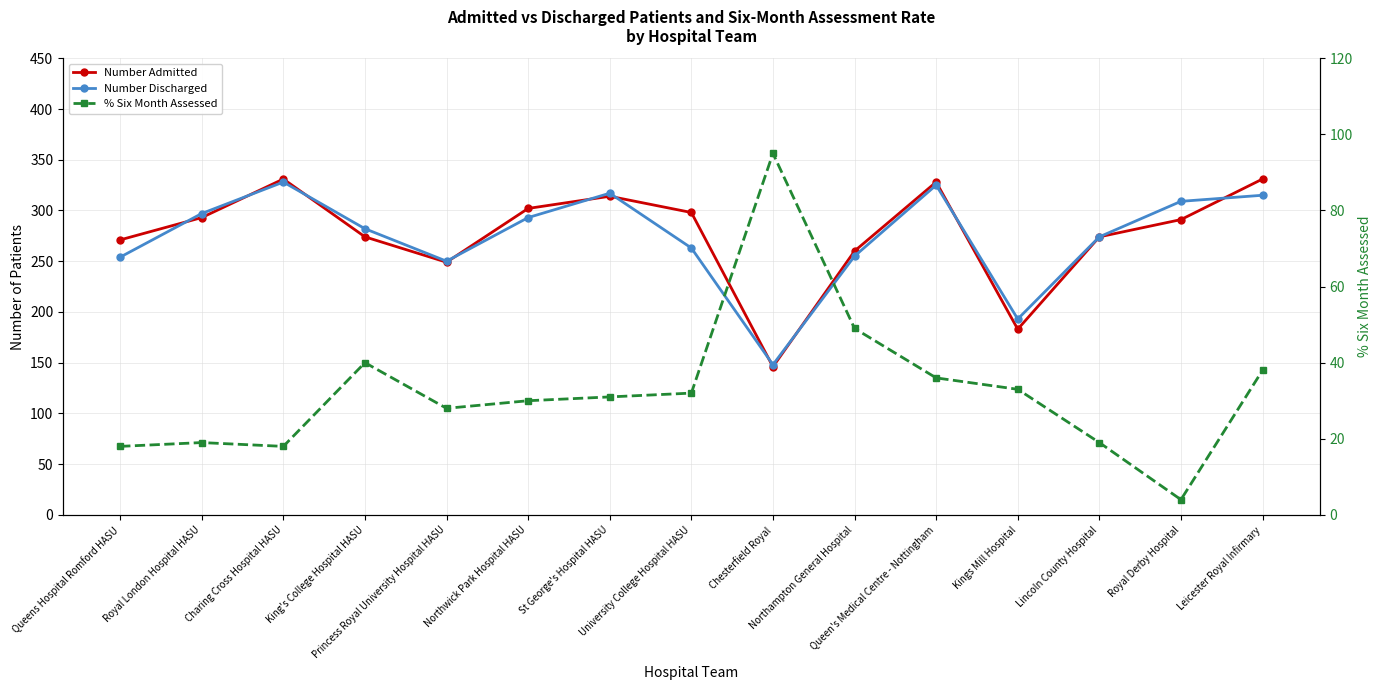

List the labels in order of Number Admitted value, smallest first.

Chesterfield Royal, Kings Mill Hospital, Princess Royal University Hospital HASU, Northampton General Hospital, Queens Hospital Romford HASU, King's College Hospital HASU, Lincoln County Hospital, Royal Derby Hospital, Royal London Hospital HASU, University College Hospital HASU, Northwick Park Hospital HASU, St George's Hospital HASU, Queen's Medical Centre - Nottingham, Charing Cross Hospital HASU, Leicester Royal Infirmary